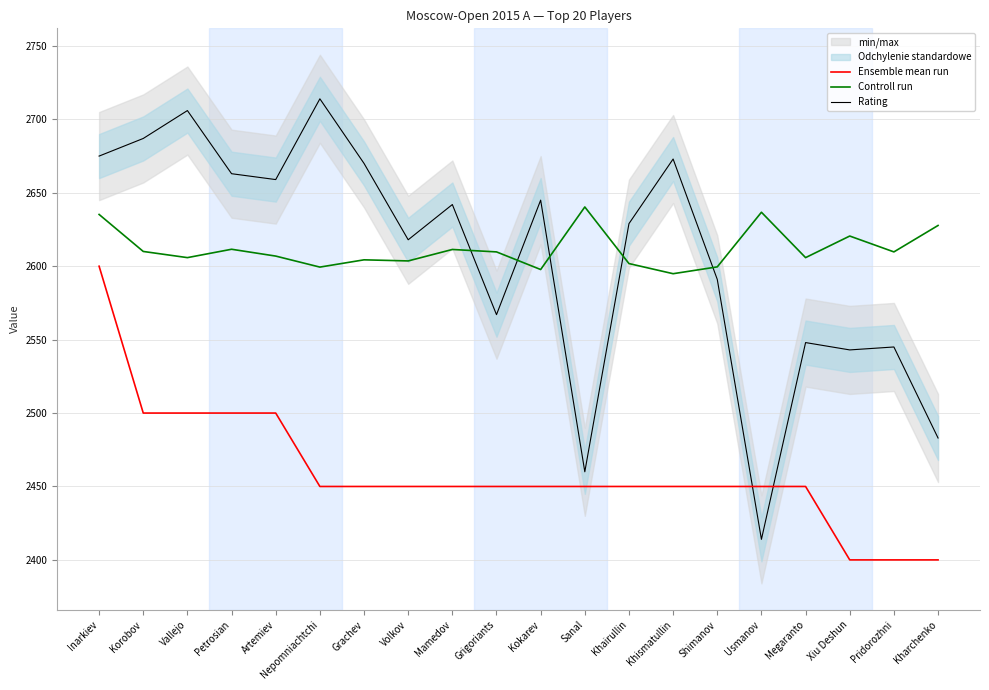

What position from the left is Vallejo?

3